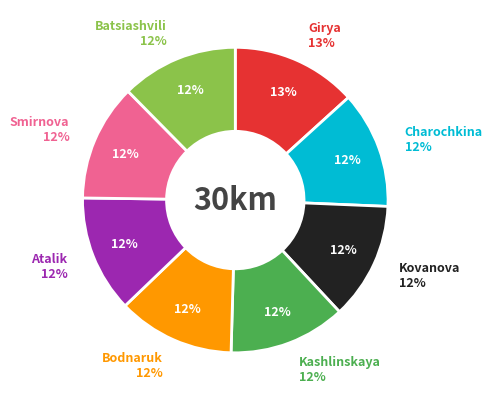

Combined, do Kovanova Baira and Charochkina Daria account for over 50%?

No